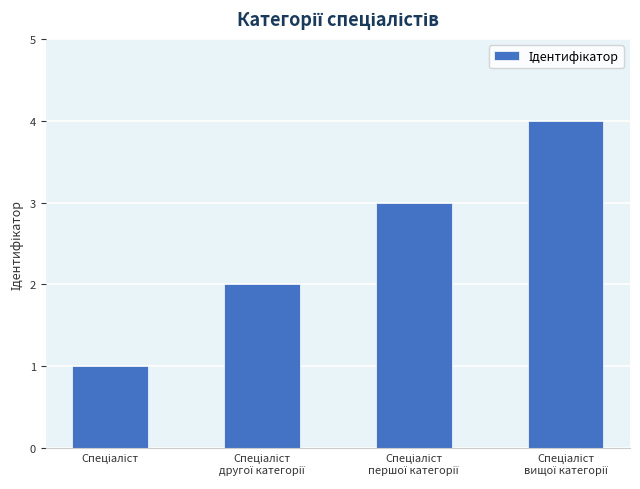

Count the number of categories in the chart.

4